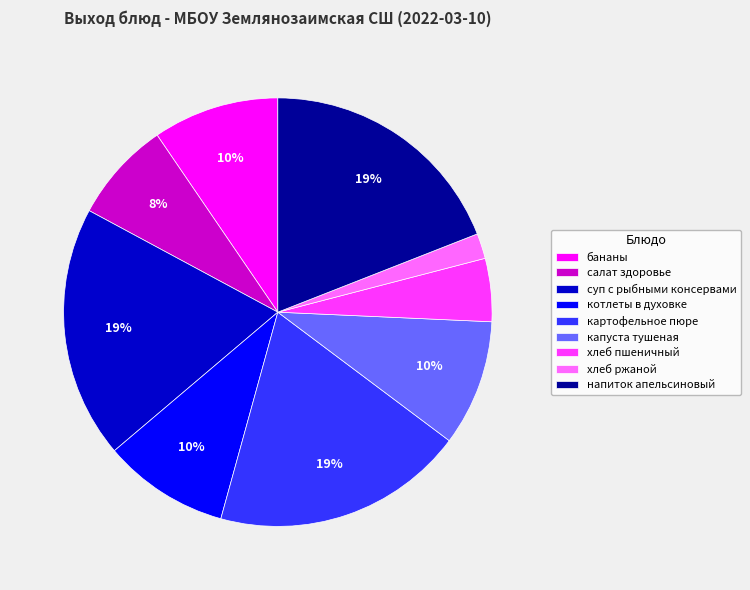

Which category has the smallest portion of the pie?

хлеб ржаной